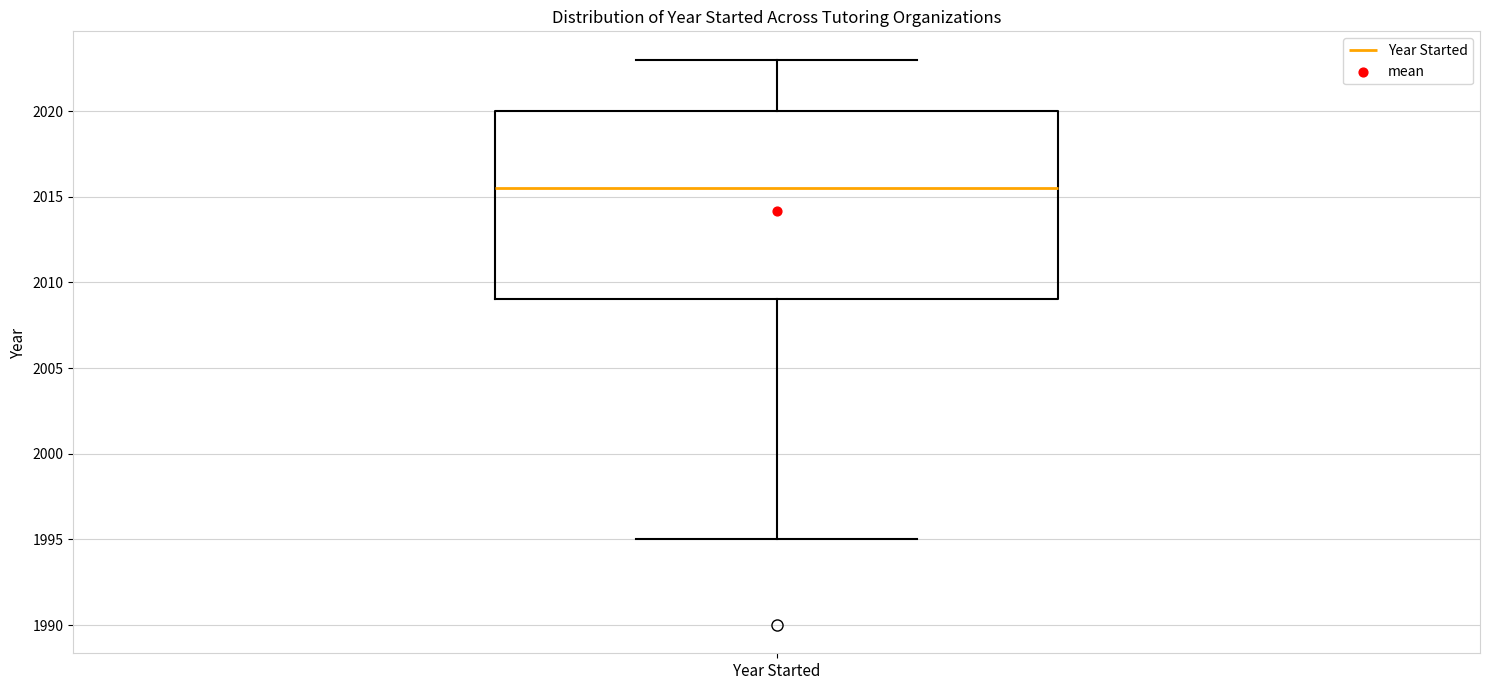

Where does the median line of the box for Year Started sit on the y-axis? The values are not printed on the chart, so give them approximately, as read against the axis.

2015.5